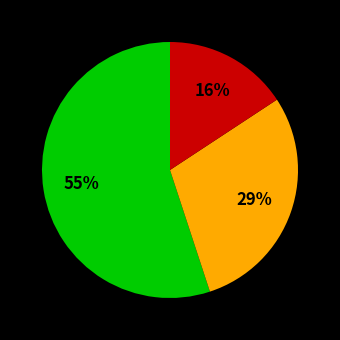

Does any single category account for the majority?

Yes